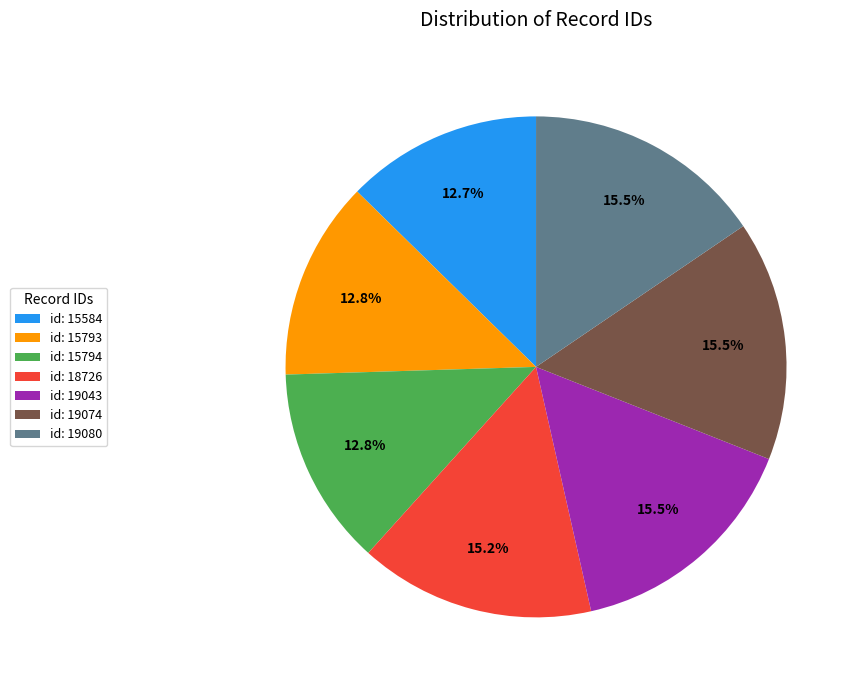

What is the total percentage of id: 19080 and id: 15794?

28.3%